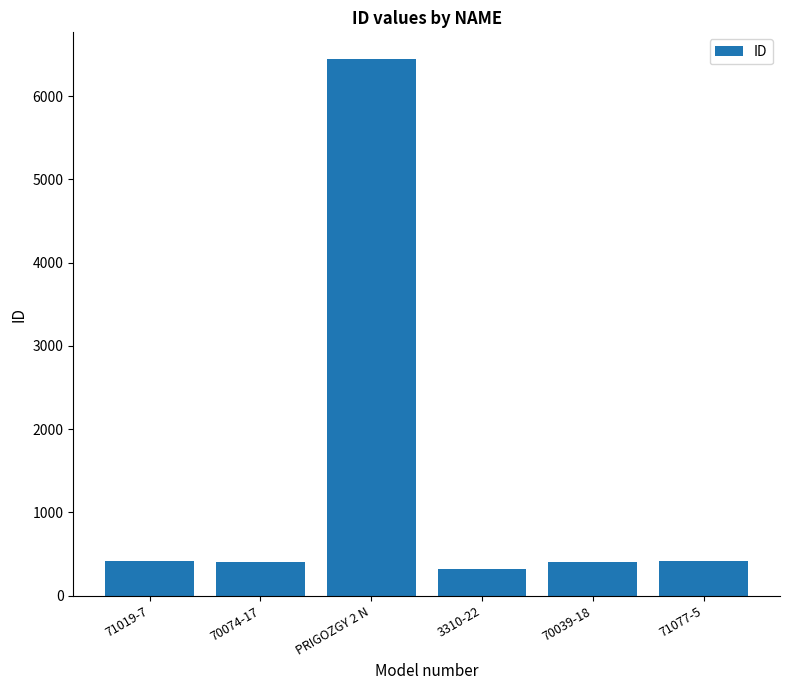

What is the label of the 1st bar from the right?

71077-5